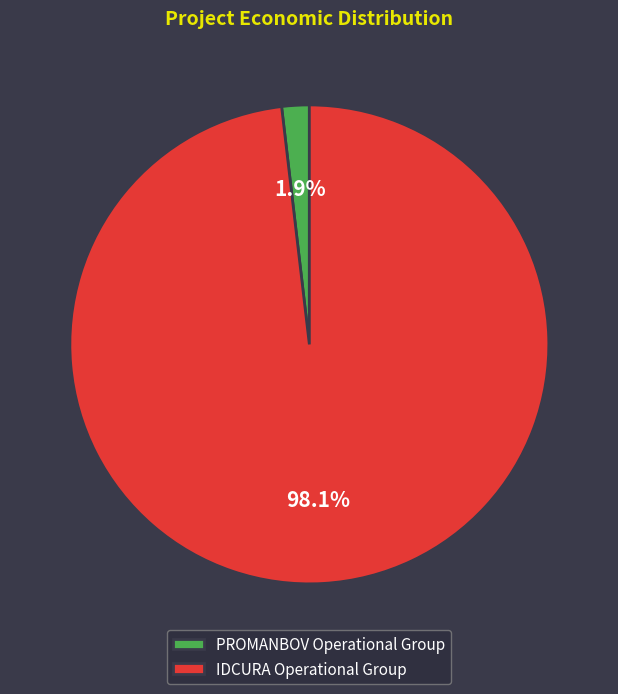

To the nearest percent, what is the combined percentage of IDCURA Operational Group and PROMANBOV Operational Group?

100%